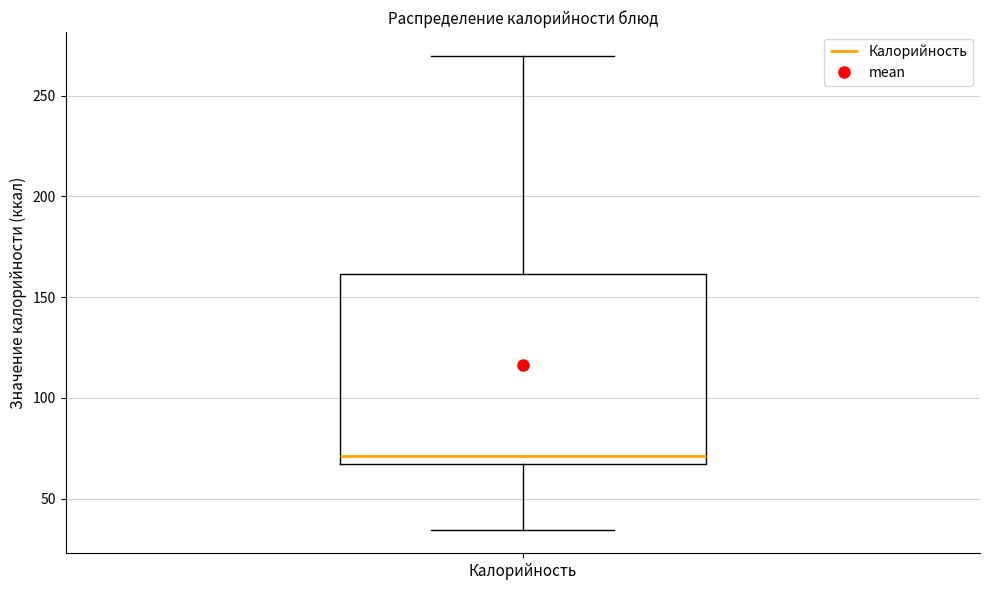

Where does the lower whisker of the box for Калорийность end on the y-axis? The values are not printed on the chart, so give them approximately, as read against the axis.

35